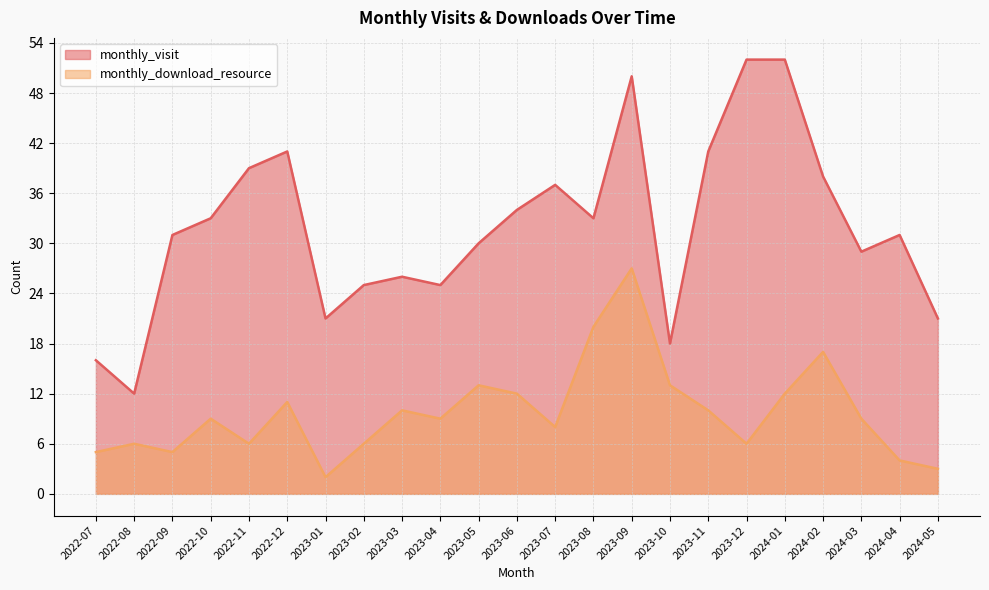

How many interior local valleys does the monthly_download_resource series have?

6